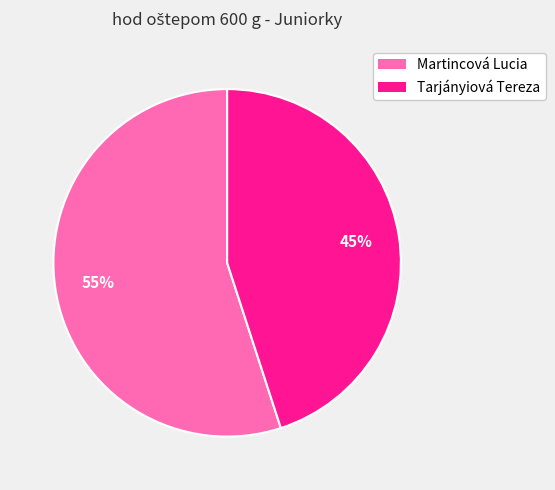

Between Tarjányiová Tereza and Martincová Lucia, which is larger?

Martincová Lucia